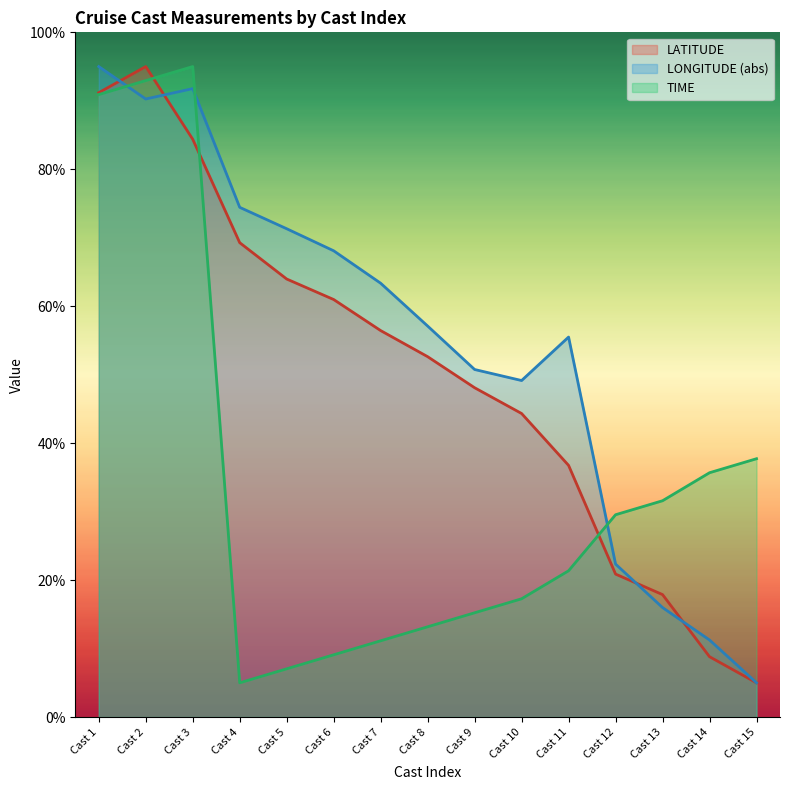

Is it true that LATITUDE equals 99.3 at Cast 5?

False